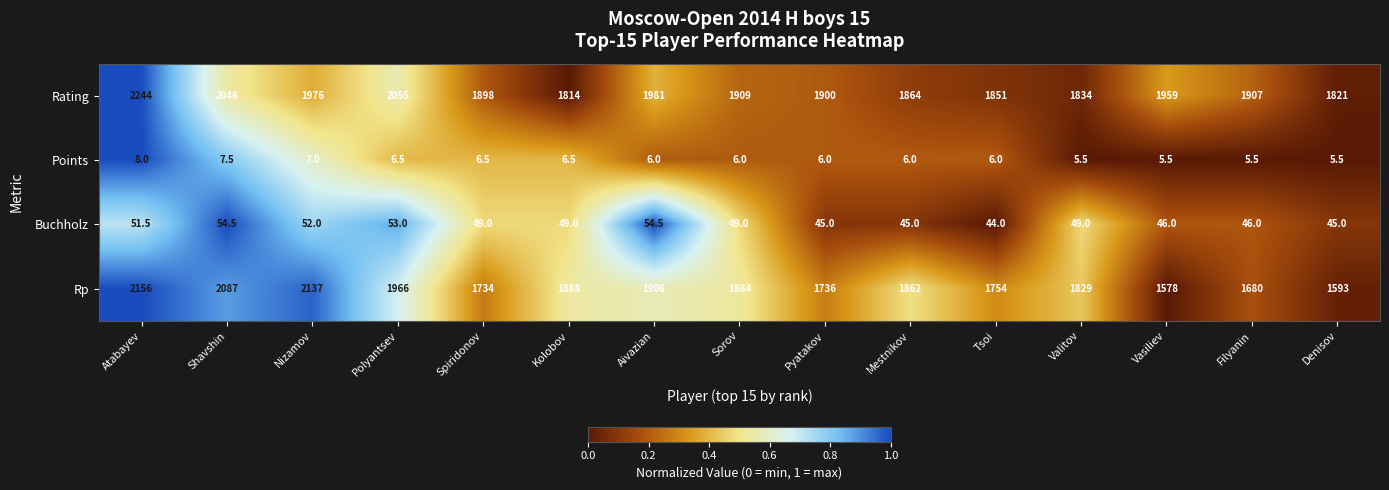

How many series are shown in this chart?

4